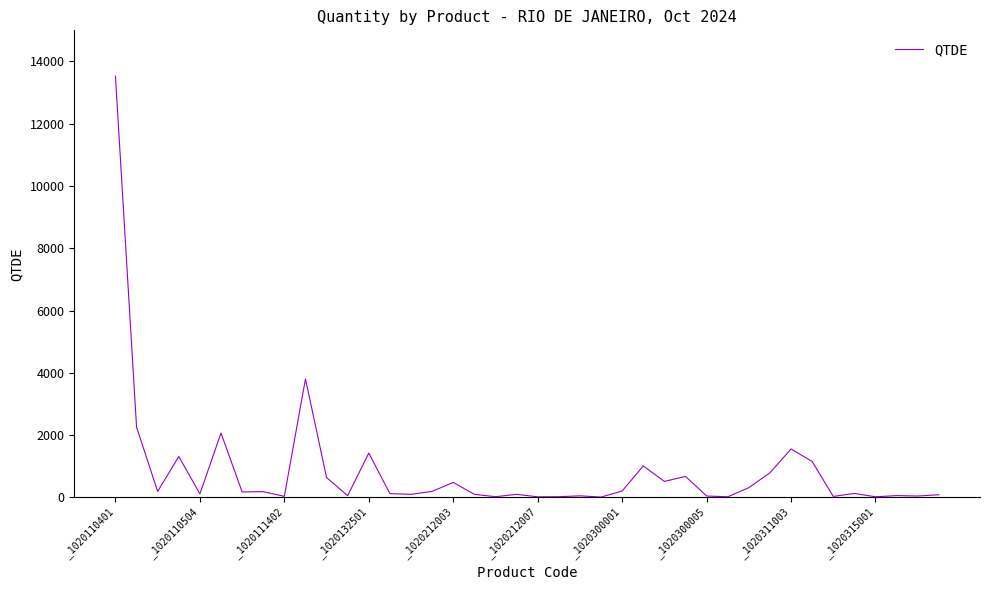

What is the greatest value displayed?

13527.0